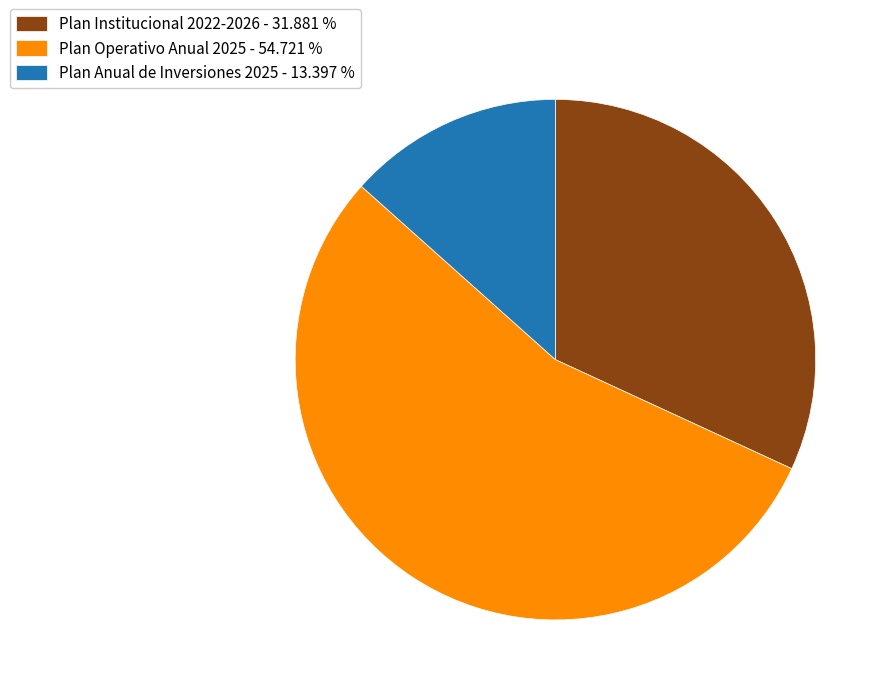

True or false: Plan Operativo Anual 2025 accounts for 55% of the total.

True